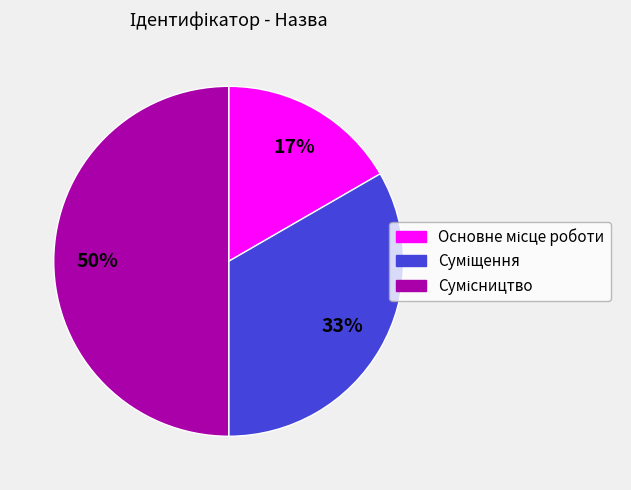

To the nearest percent, what is the difference between the largest and smallest slice percentages?

33%